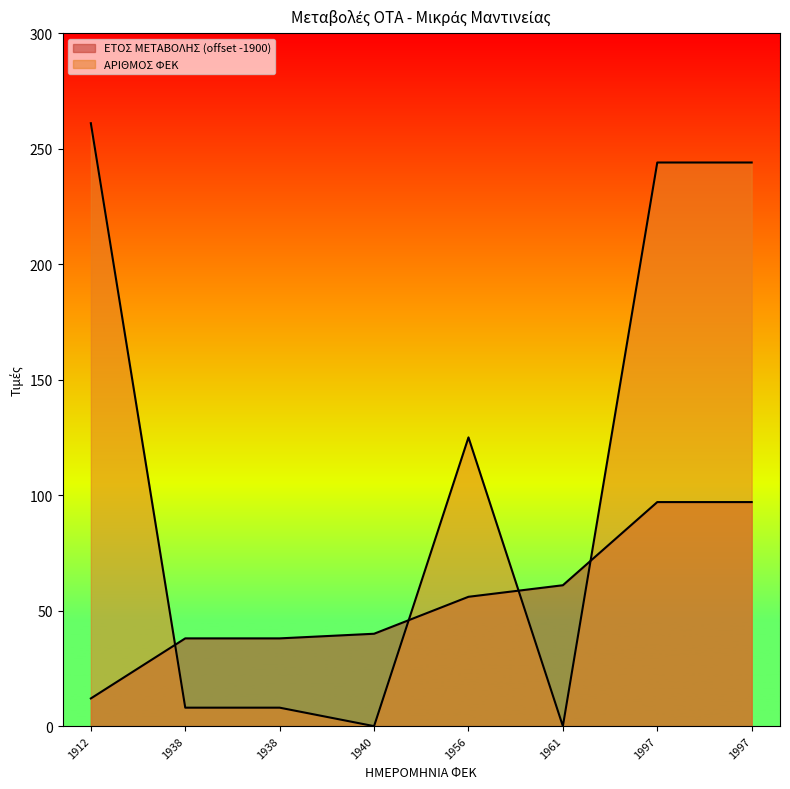

How many intersections are there between ΑΡΙΘΜΟΣ ΦΕΚ and ΕΤΟΣ ΜΕΤΑΒΟΛΗΣ?

4